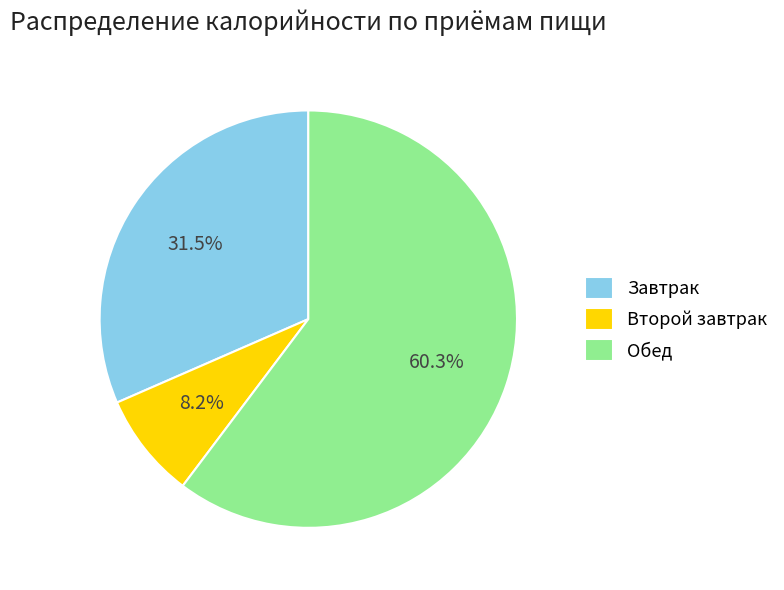

Which category has the smallest portion of the pie?

Второй завтрак